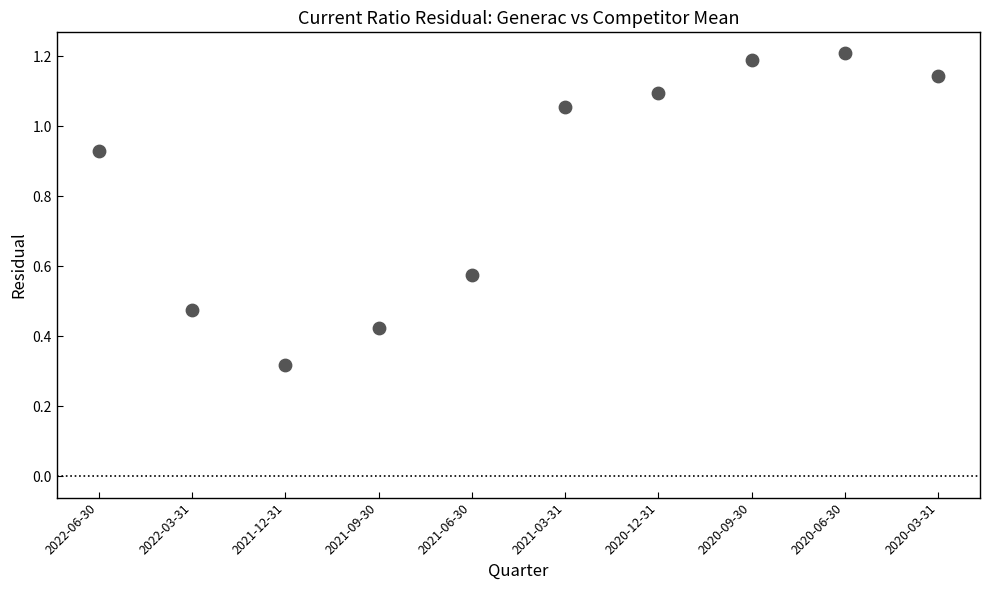

What is the average Y value?

0.8